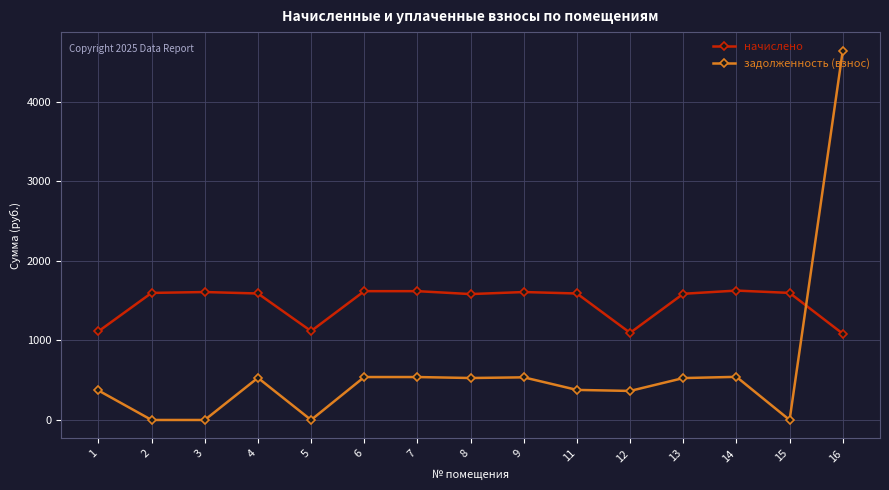

List the series in order of their peak value, lowest first.

начислено, задолженность (взнос)